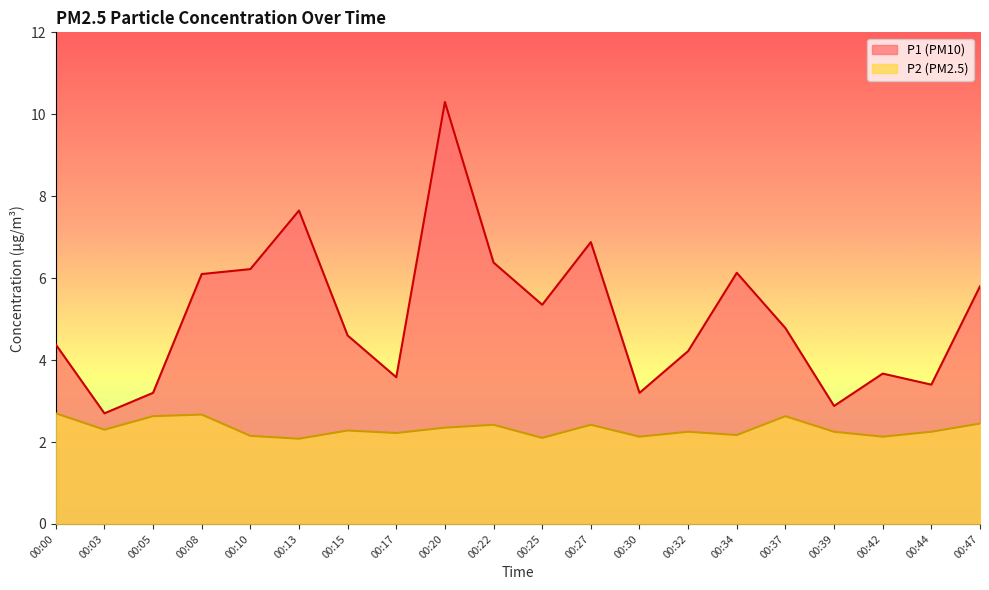

Rank the categories by P2 value from lowest to highest.

00:13, 00:25, 00:30, 00:42, 00:10, 00:34, 00:17, 00:32, 00:39, 00:44, 00:15, 00:03, 00:20, 00:22, 00:27, 00:47, 00:05, 00:37, 00:08, 00:00